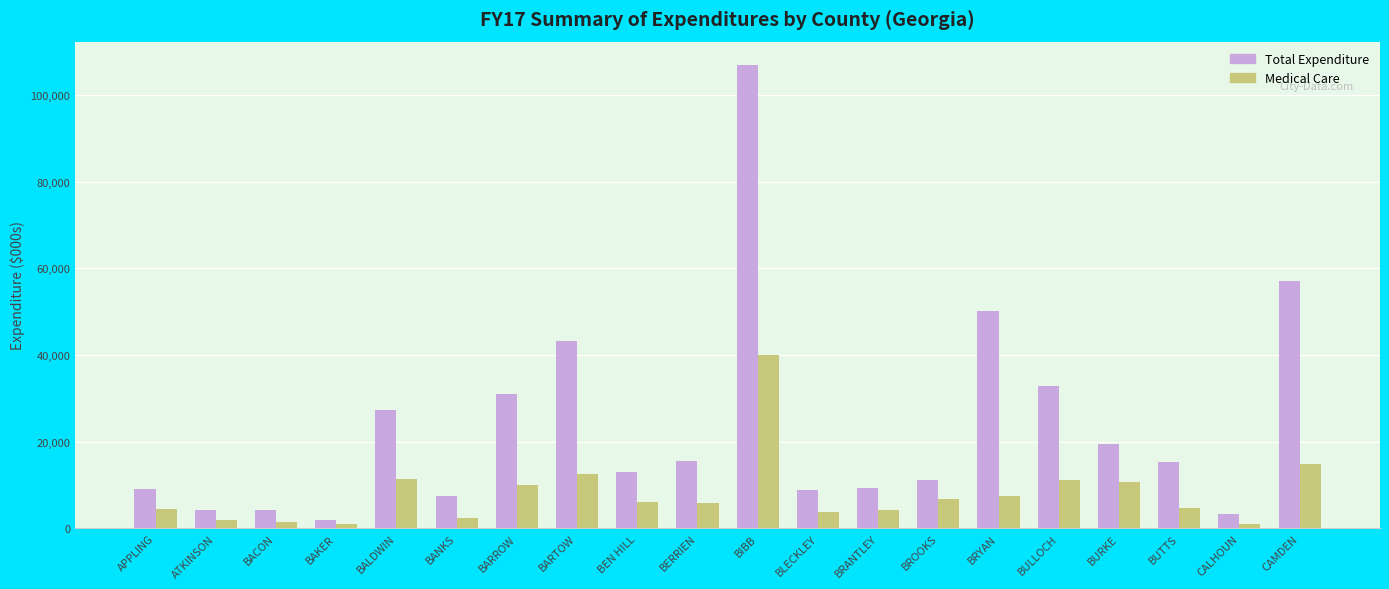

What is the label of the 5th bar from the right?

BULLOCH